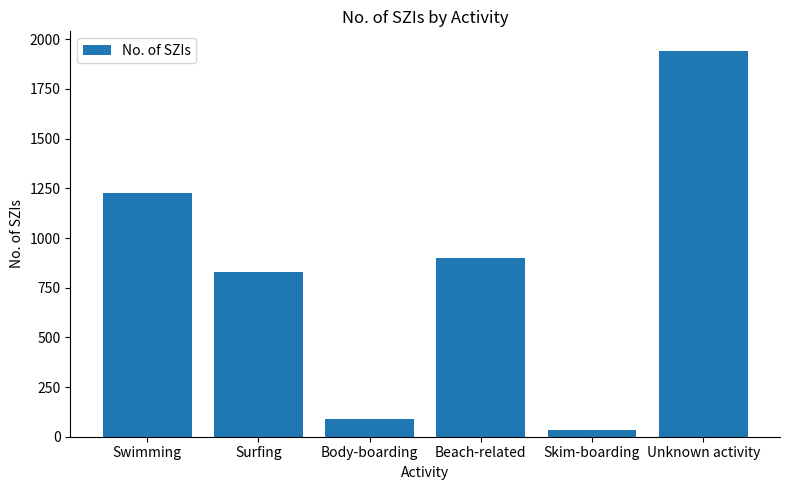

What is the ratio of the value at Beach-related to the value at Unknown activity?

0.5